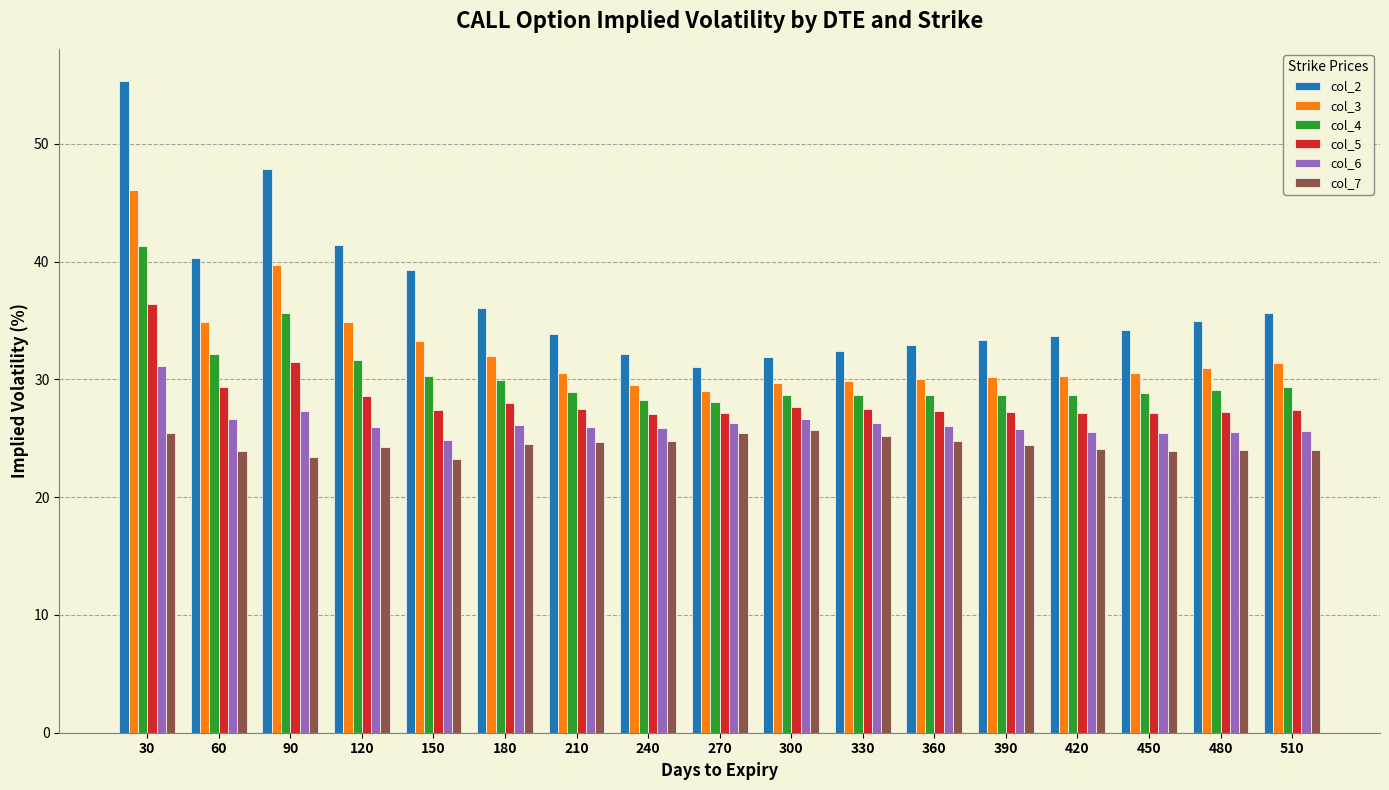

List the series in order of their peak value, lowest first.

col_7, col_6, col_5, col_4, col_3, col_2